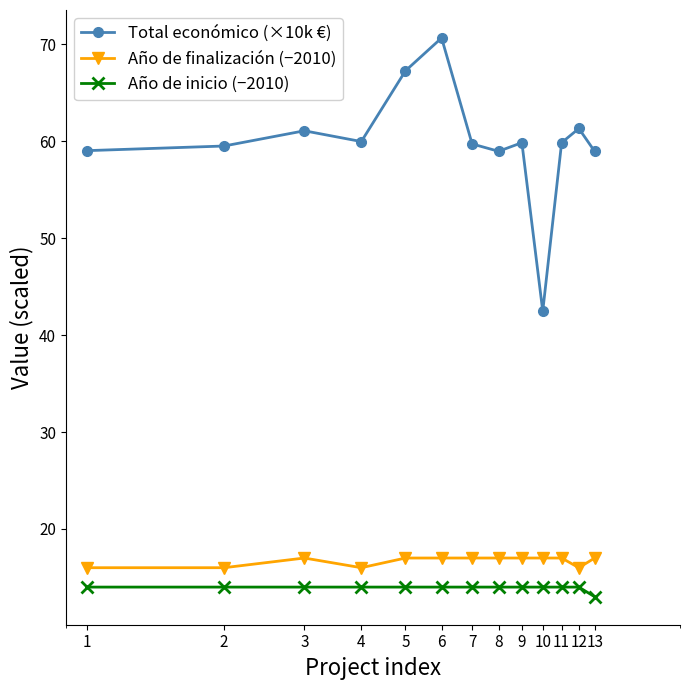

True or false: Total económico (×10k €) has more than 2 points higher than both neighbors.

True